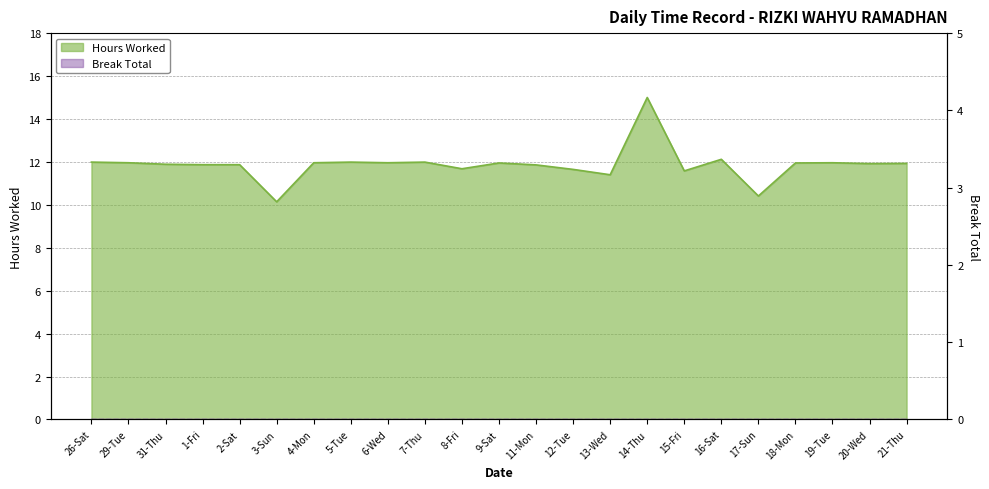

Where is the first local maximum?

5-Tue